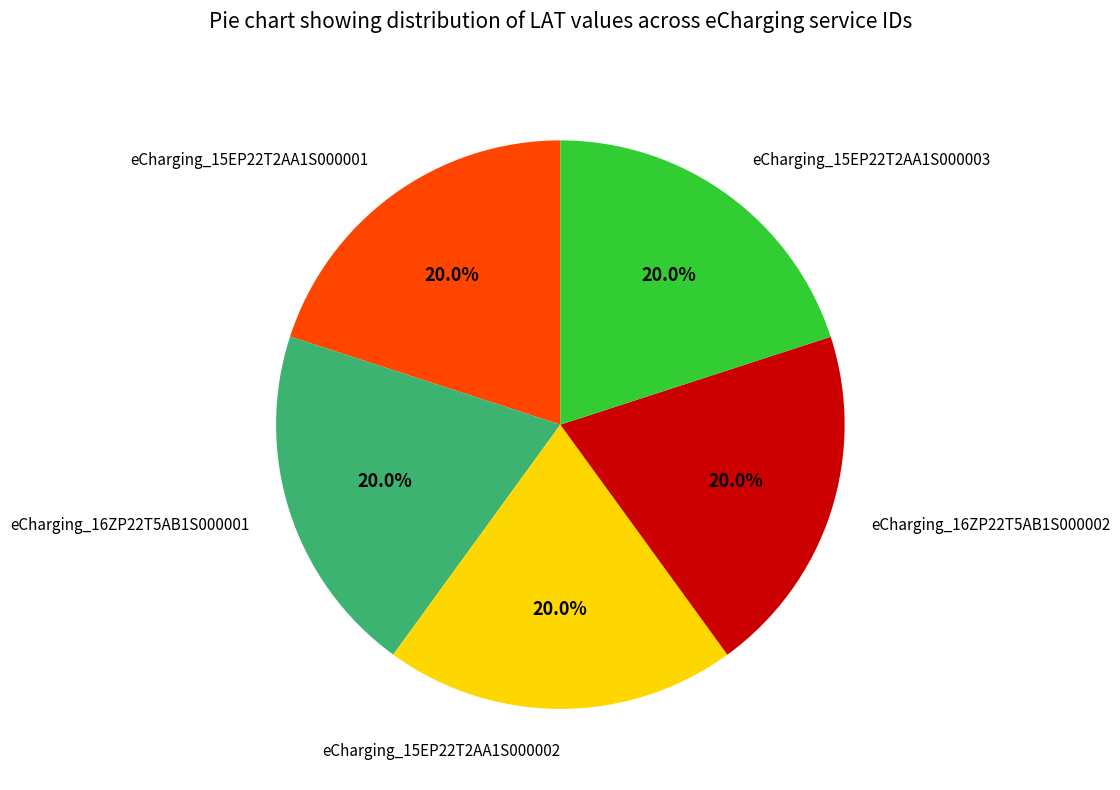

What percentage is the eCharging_15EP22T2AA1S000001 slice, to the nearest percent?

20%